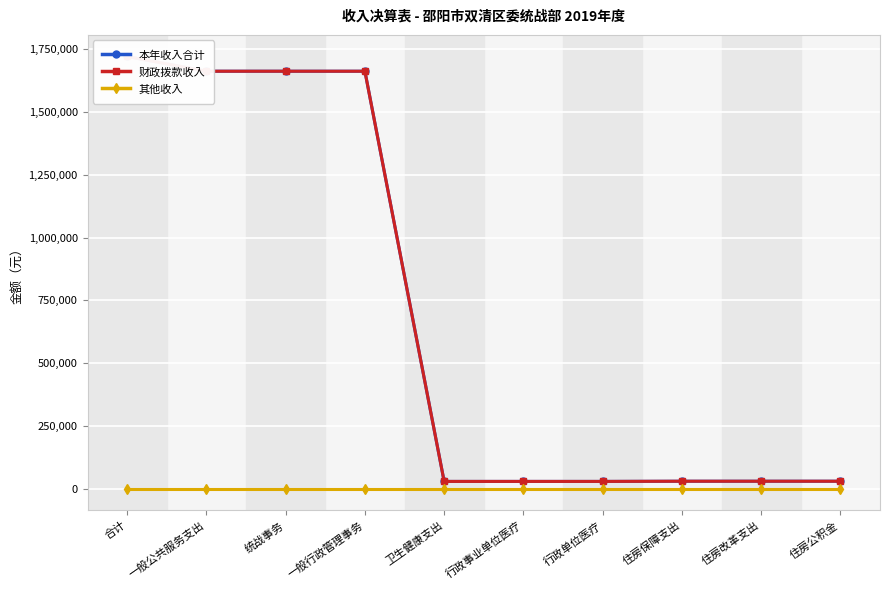

True or false: 其他收入 and 财政拨款收入 cross at least once.

False